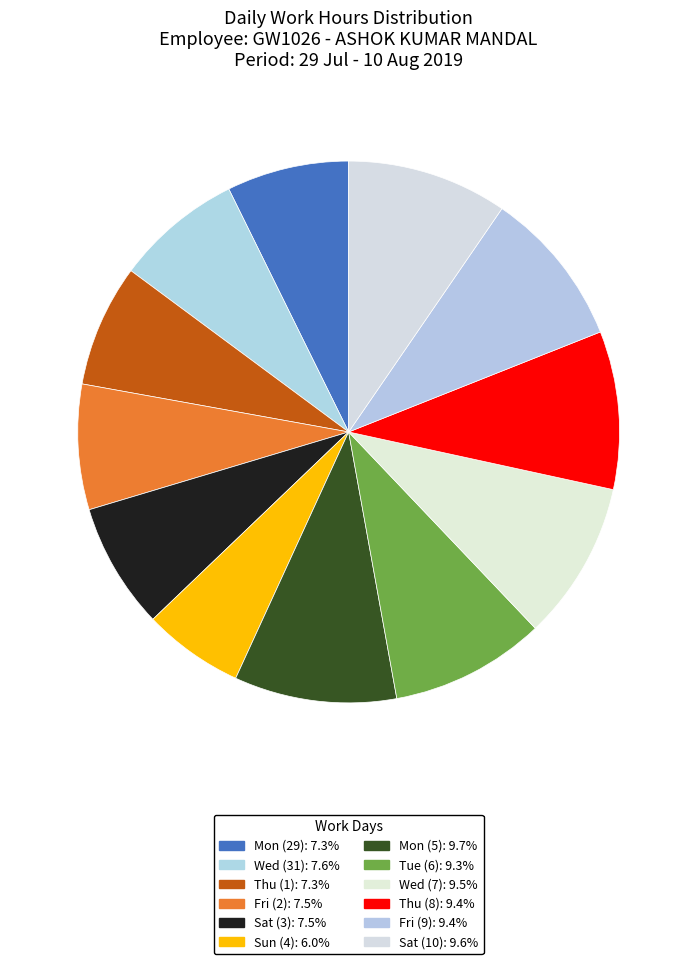

How many segments does this pie chart have?

12